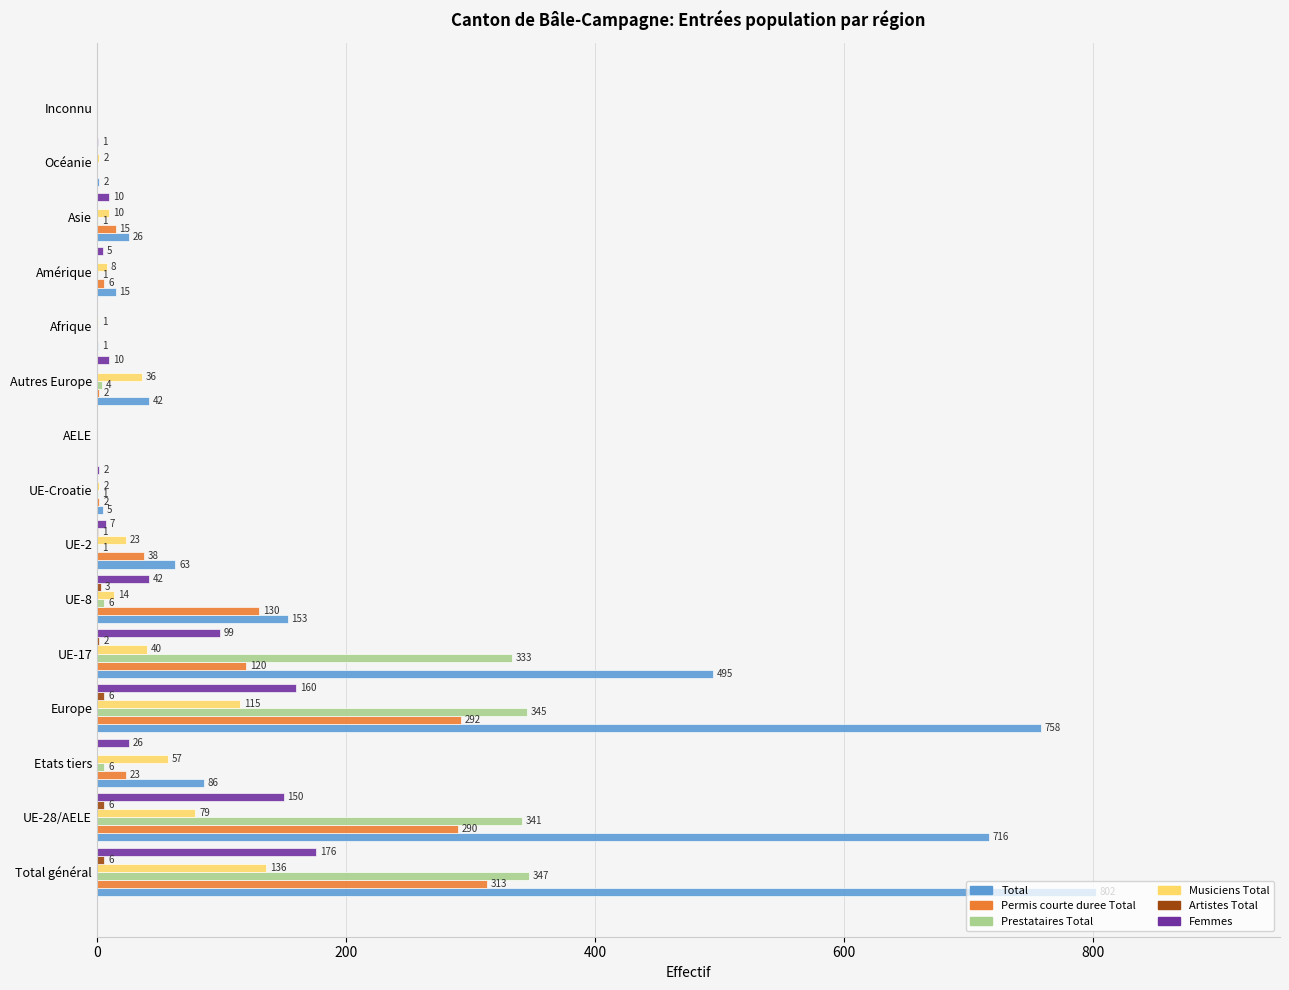

Count the number of categories in the chart.

15